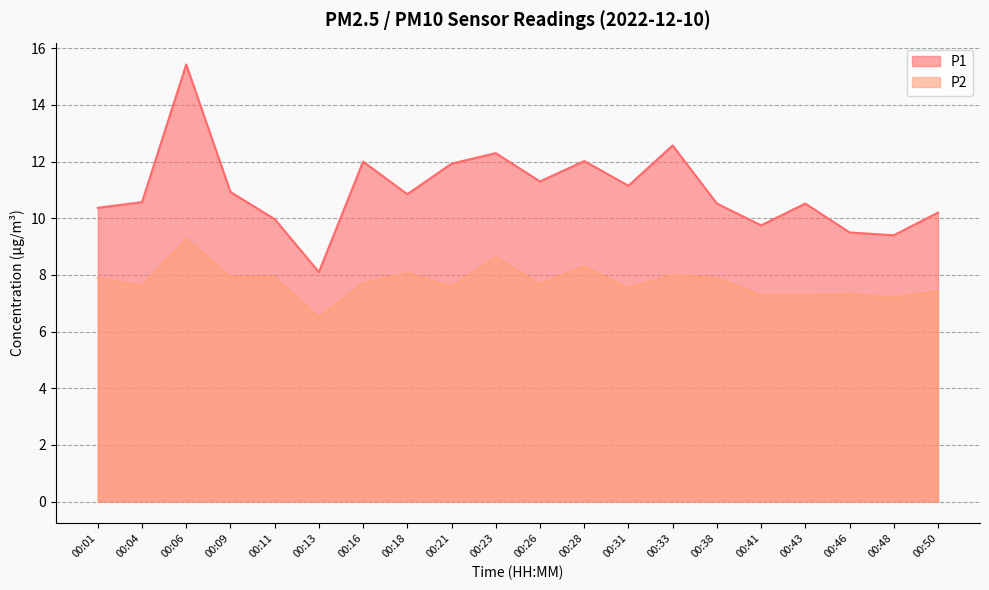

Does the chart display data point markers on the line(s)?

No